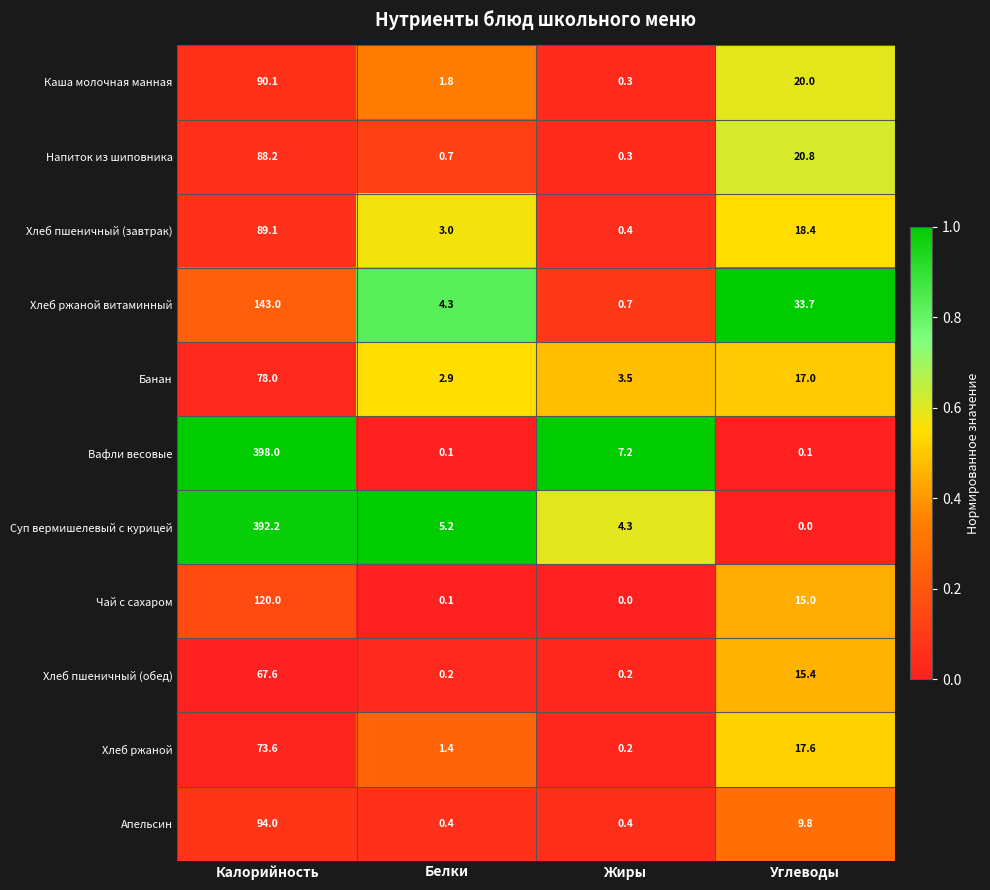

What is the difference between the Хлеб пшеничный (завтрак) values at Жиры and Углеводы?

18.0